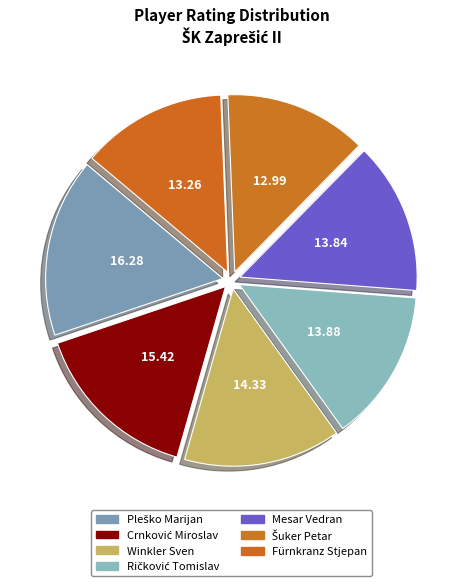

Rank the categories by value from lowest to highest.

Šuker Petar, Fürnkranz Stjepan, Mesar Vedran, Ričković Tomislav, Winkler Sven, Crnković Miroslav, Pleško Marijan